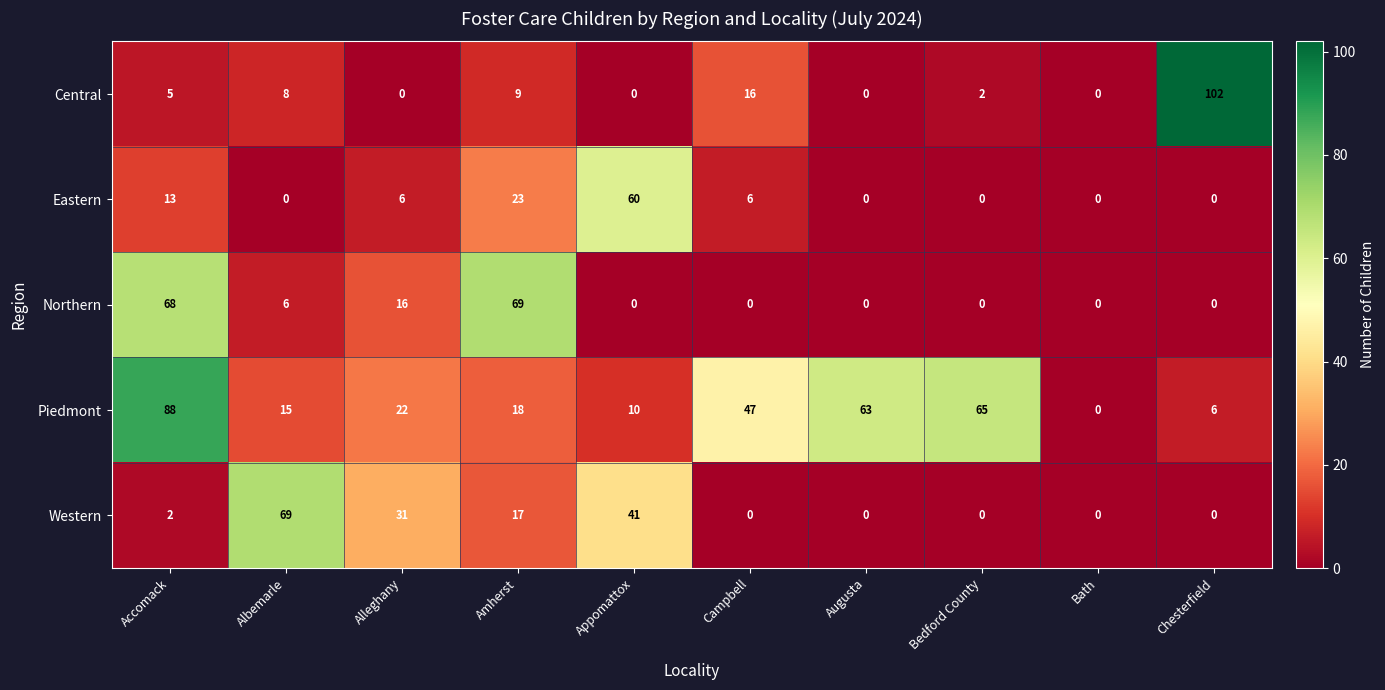

What is the greatest value displayed?

102